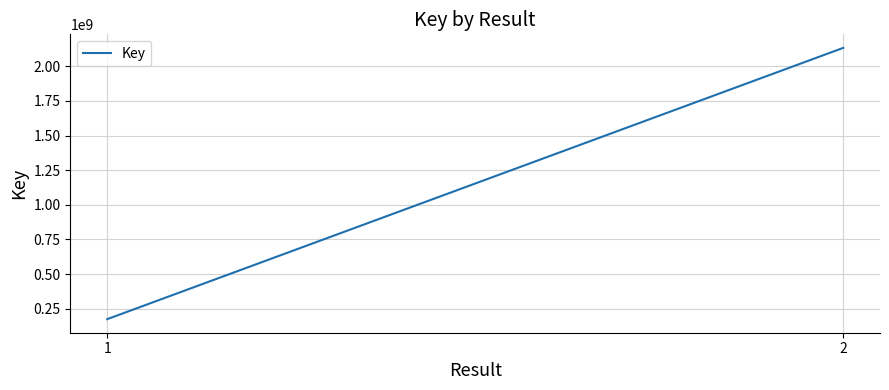

Is it true that the value at 2 is 3549162098?

False